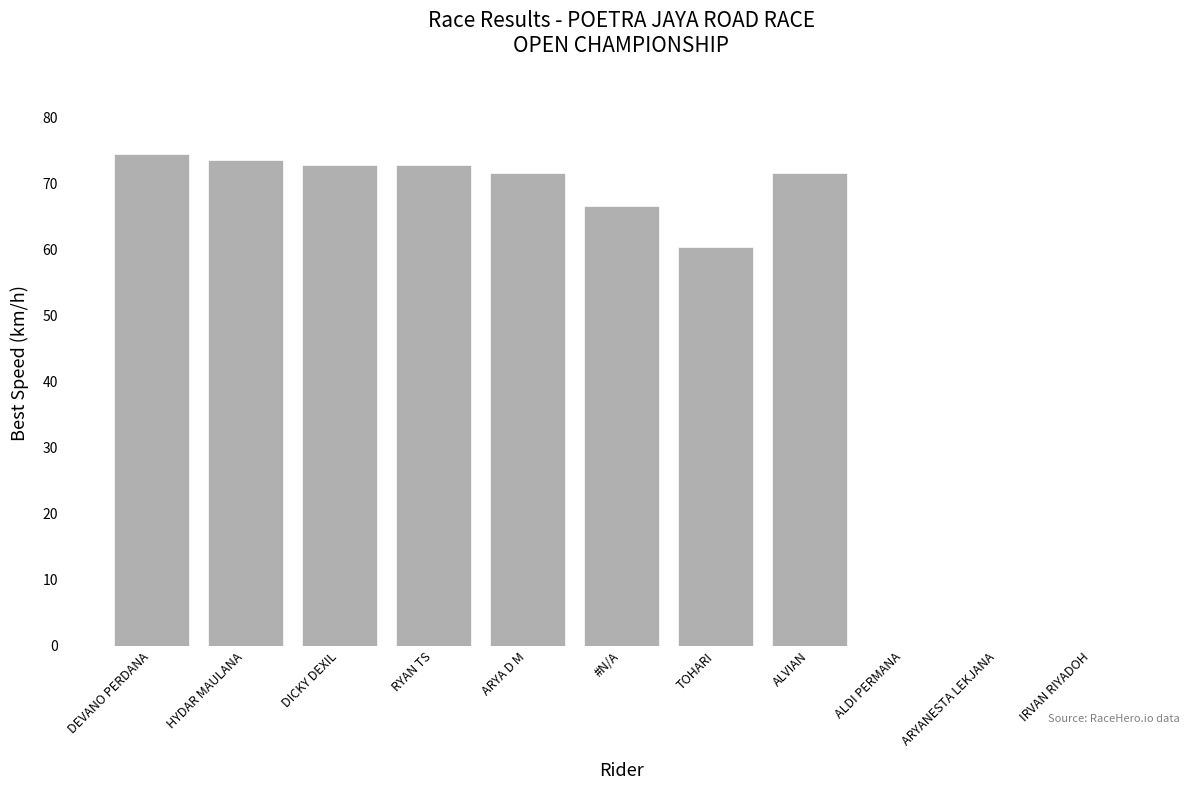

How many categories are shown in the chart?

11